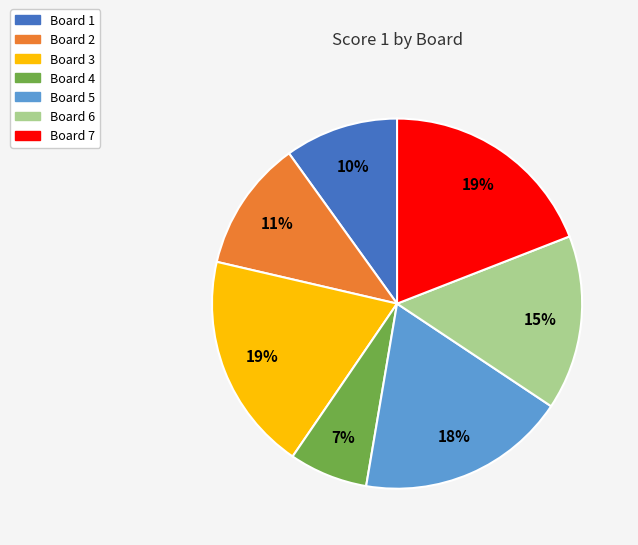

Does any single category account for the majority?

No